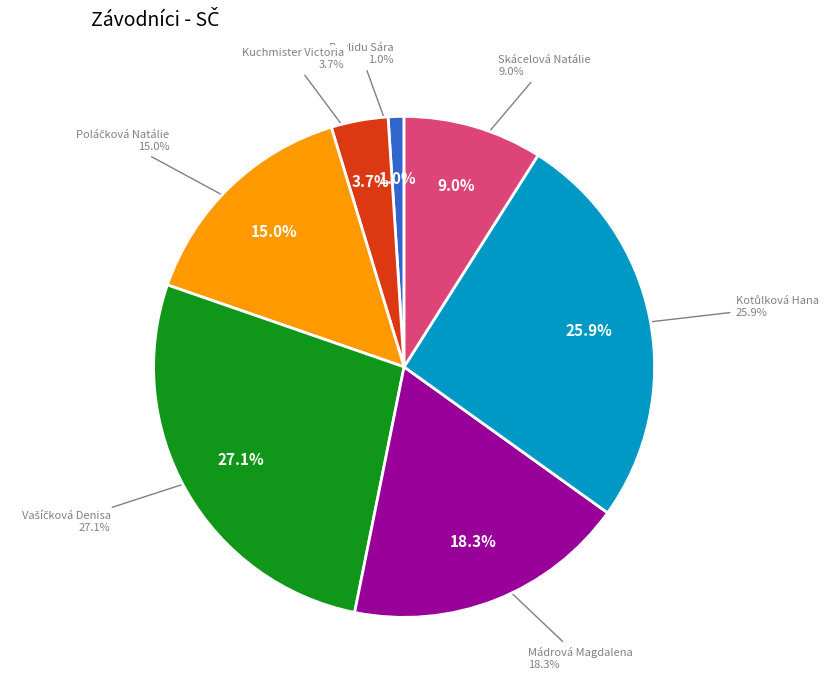

To the nearest percent, what is the average slice percentage?

14%